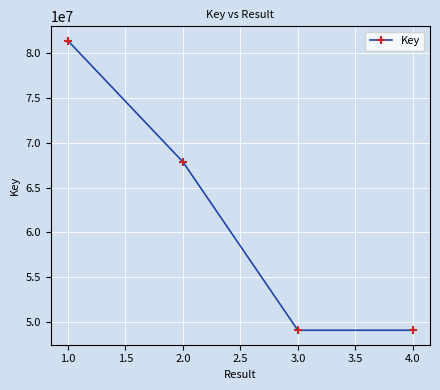

What is the label of the 1st point from the right?

4.0